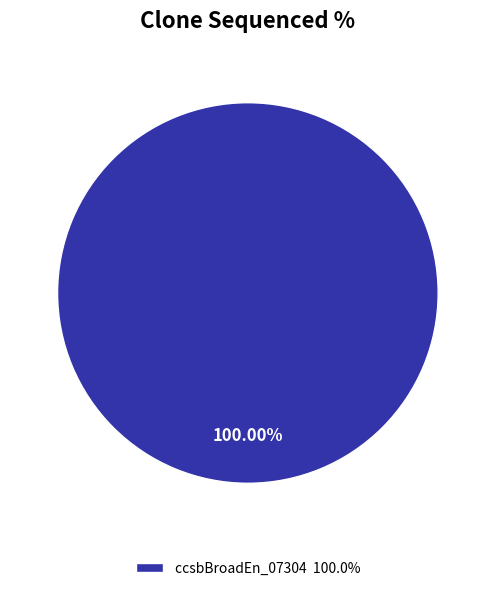

Does ccsbBroadEn_07304 100.0% represent more than half of the total?

Yes